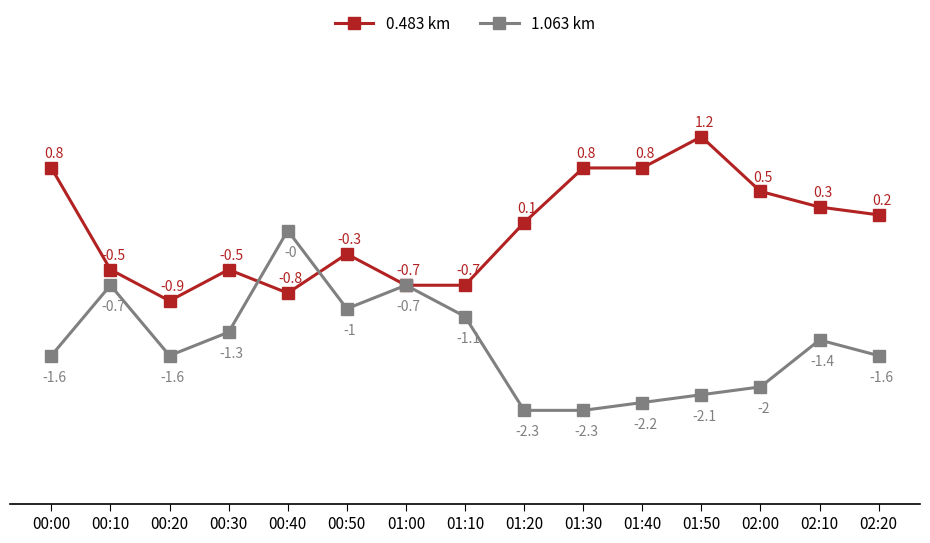

What is the total value across all series at 00:30?

-1.8